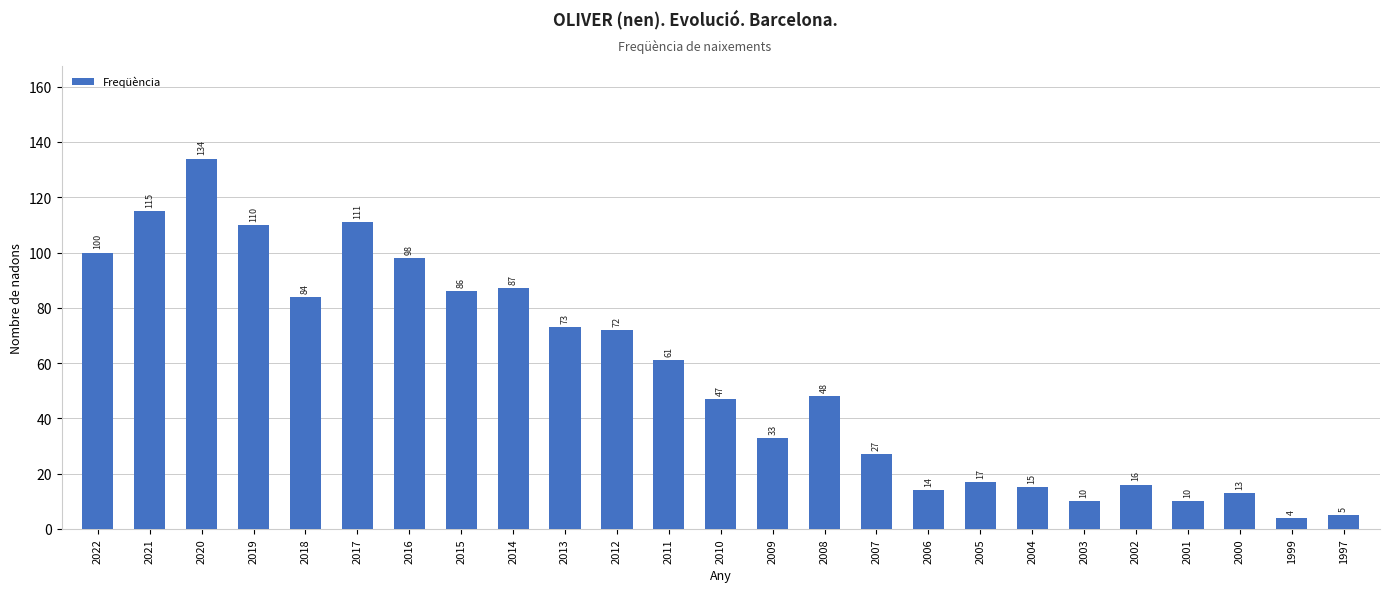

What is the difference between the maximum and minimum values?

130